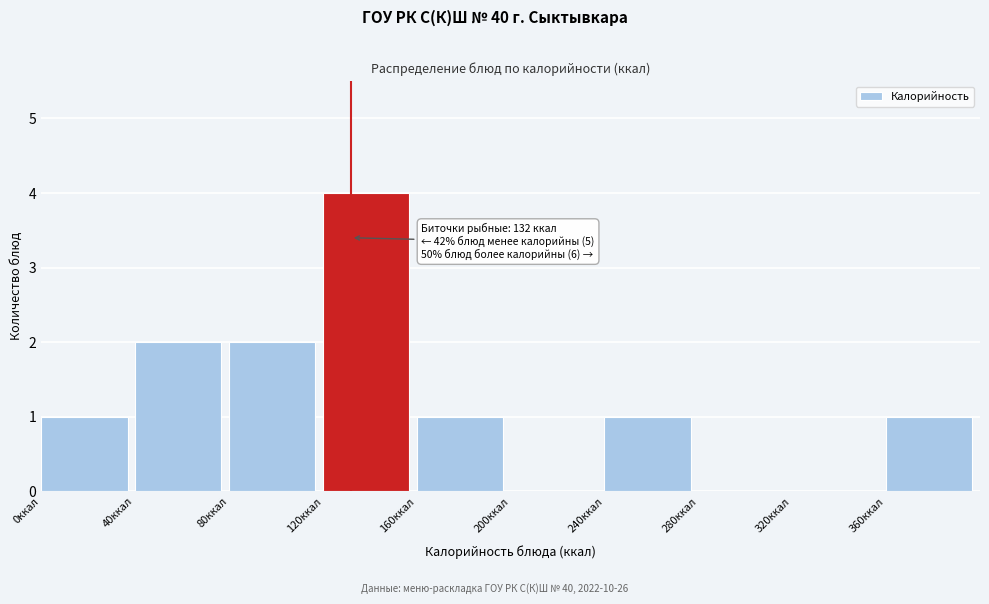

Which range on the x-axis has the tallest bar?

120 to 160